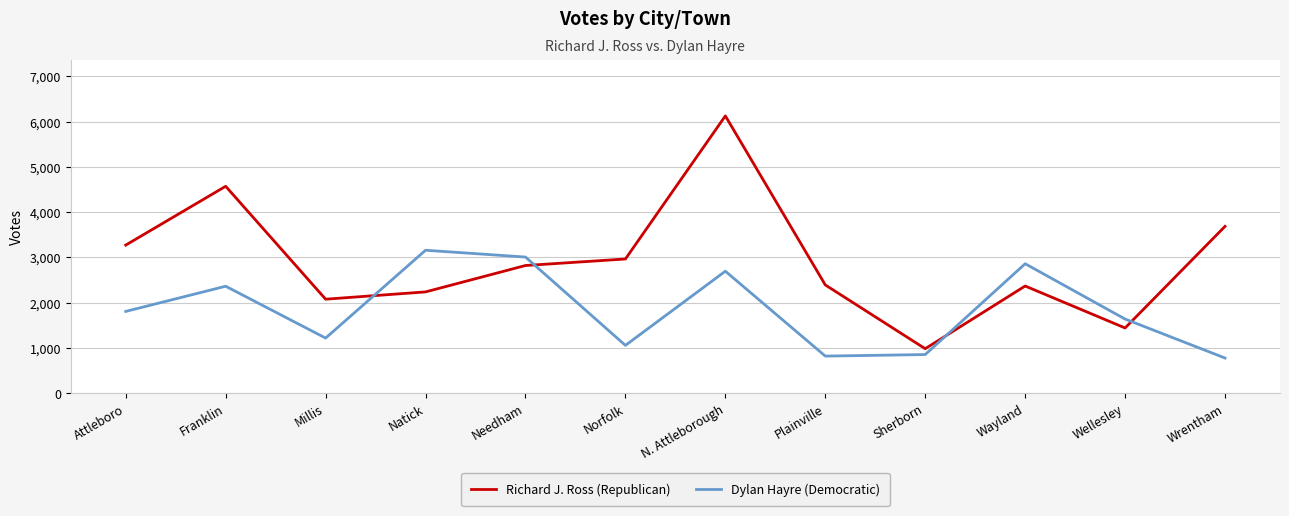

Where is Dylan Hayre (Democratic) nearest to the value 1968?

Attleboro